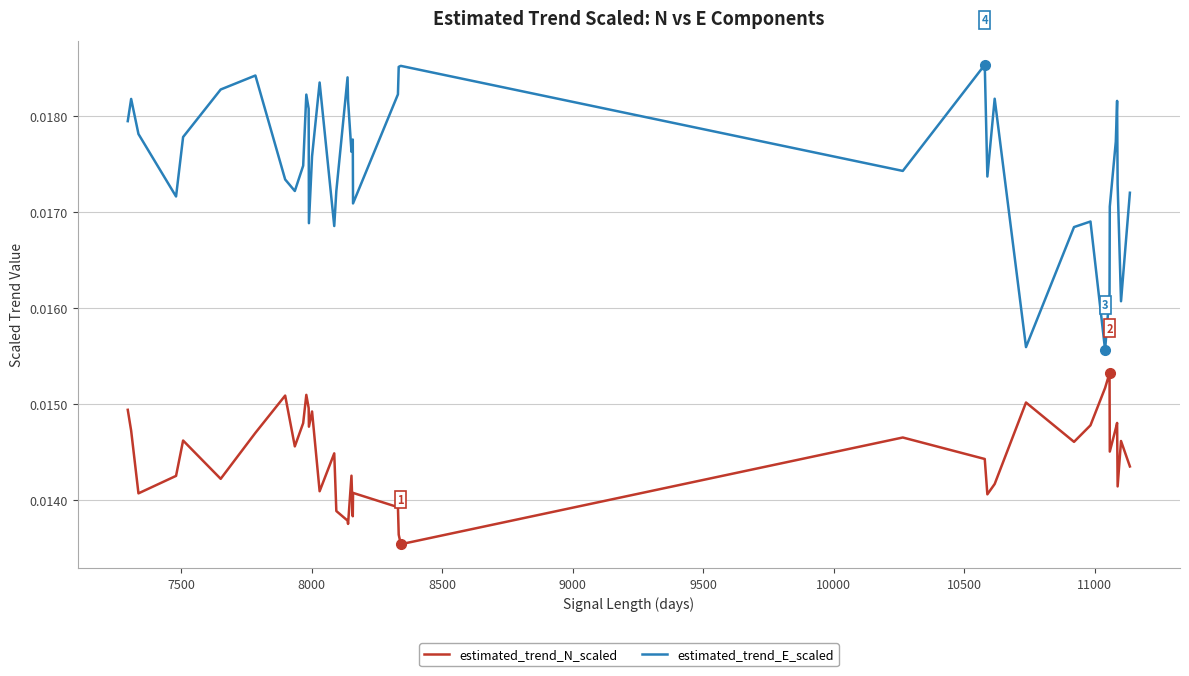

Which series has the largest total across all categories?

estimated_trend_E_scaled